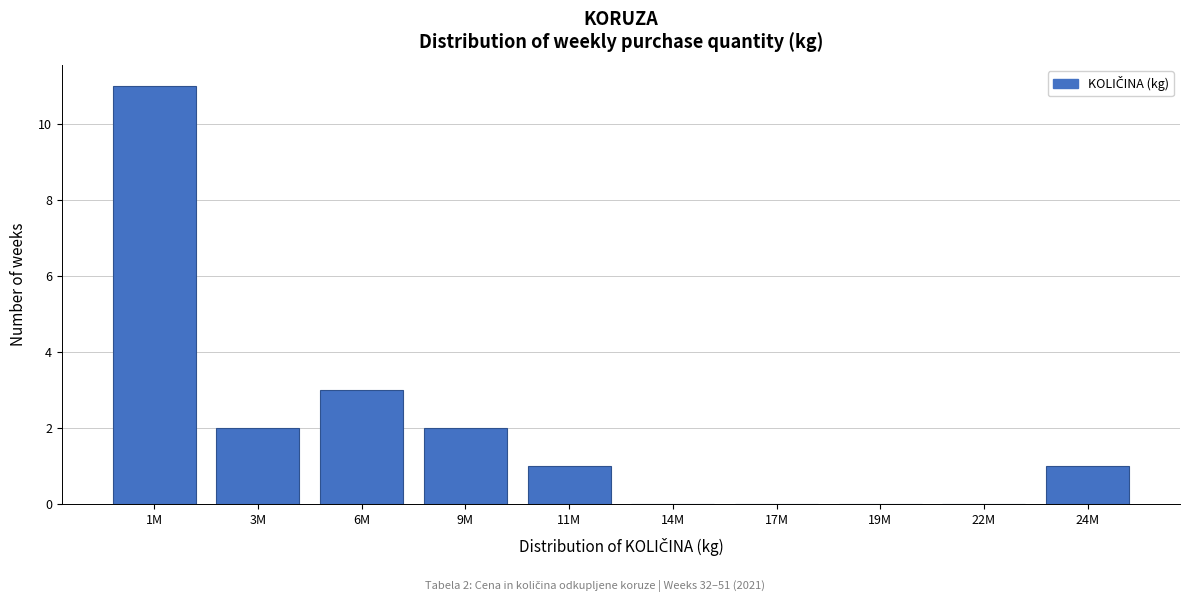

Reading right to left, extract all data points from this chart.

24M=1	22M=0	19M=0	17M=0	14M=0	11M=1	9M=2	6M=3	3M=2	1M=11